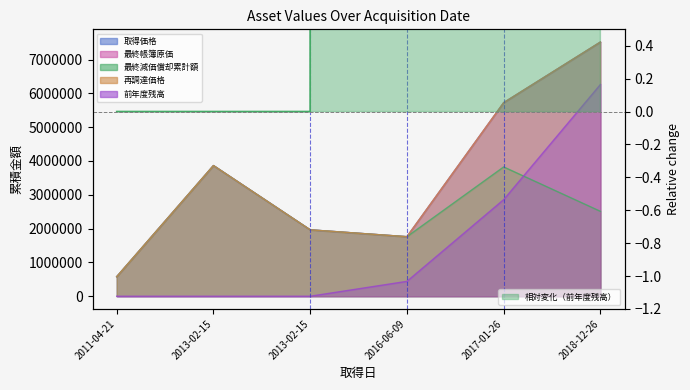

True or false: 前年度残高 has a value of 9969695 at 2018-12-26.

False